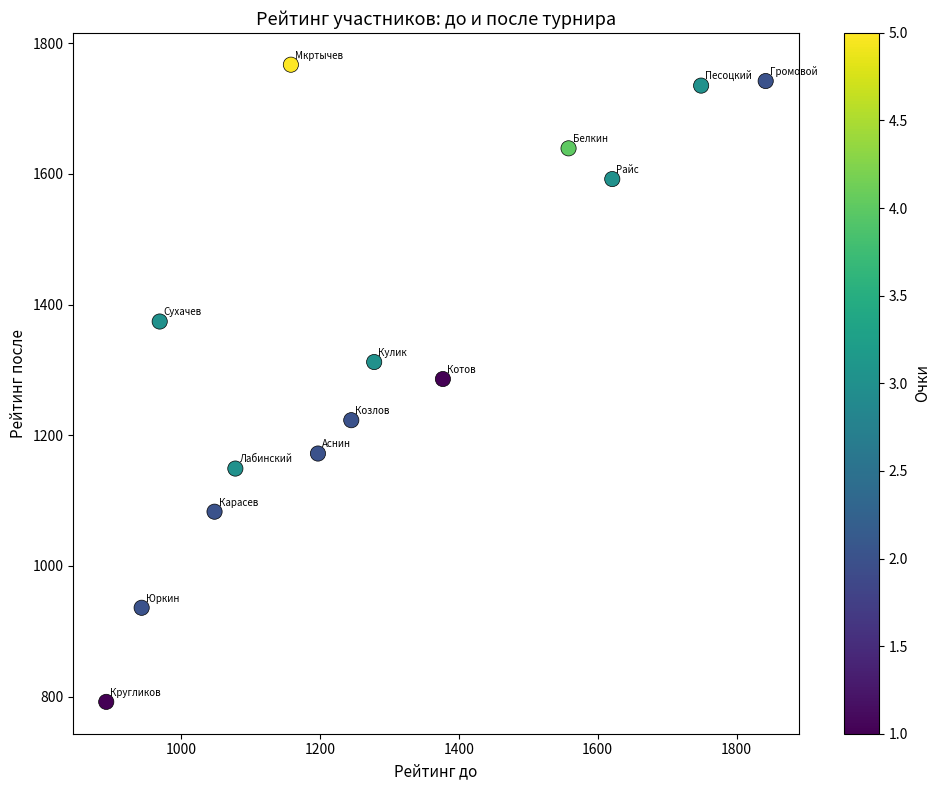

What is the range of Y values (max minus min)?

975